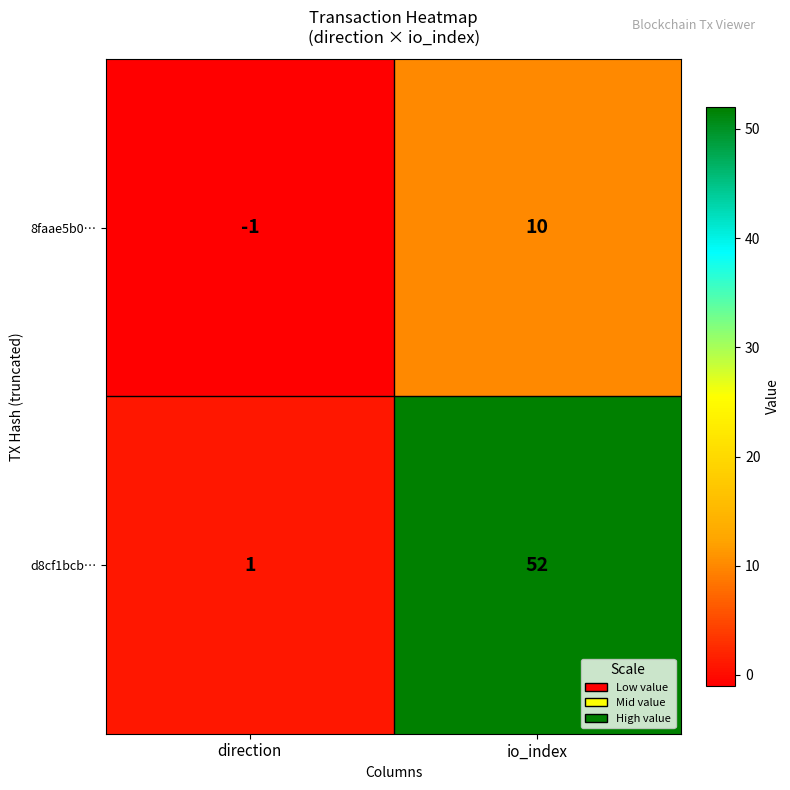

Reading left to right, what are all the values shown in this chart?

8faae5b0…: -1	10
d8cf1bcb…: 1	52